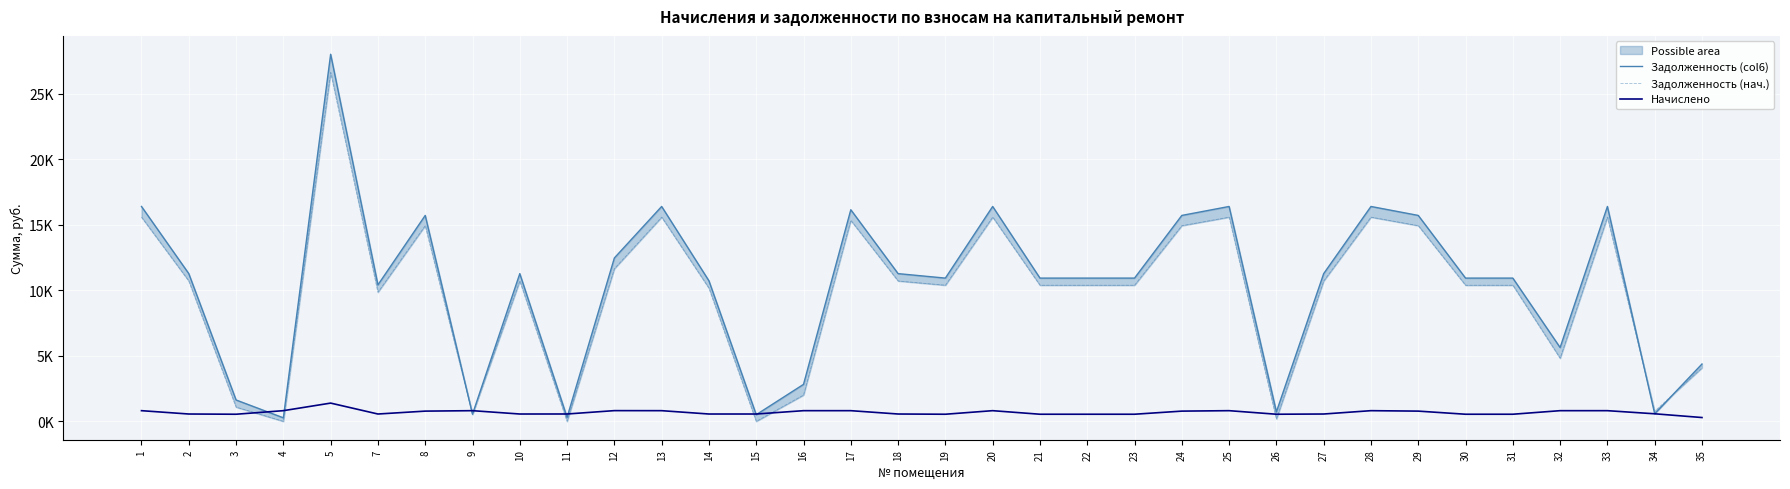

Rank the series at 10 from lowest to highest value.

Начислено, Задолженность (нач.), Задолженность (col6)